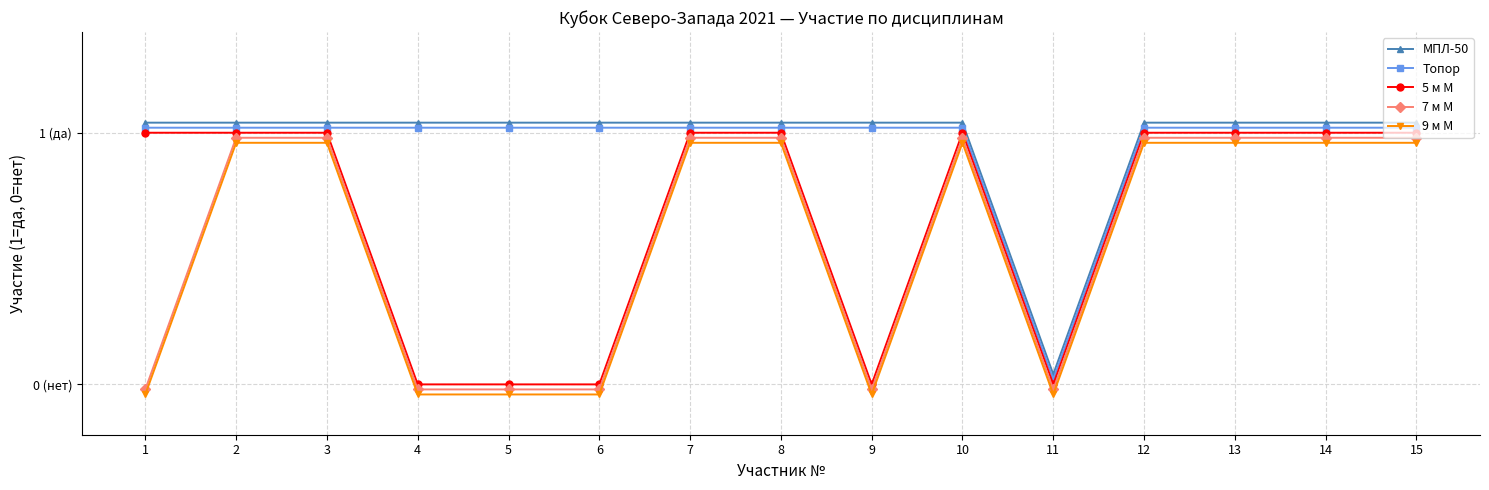

True or false: МПЛ-50 has a value of 1.5 at 8.

False